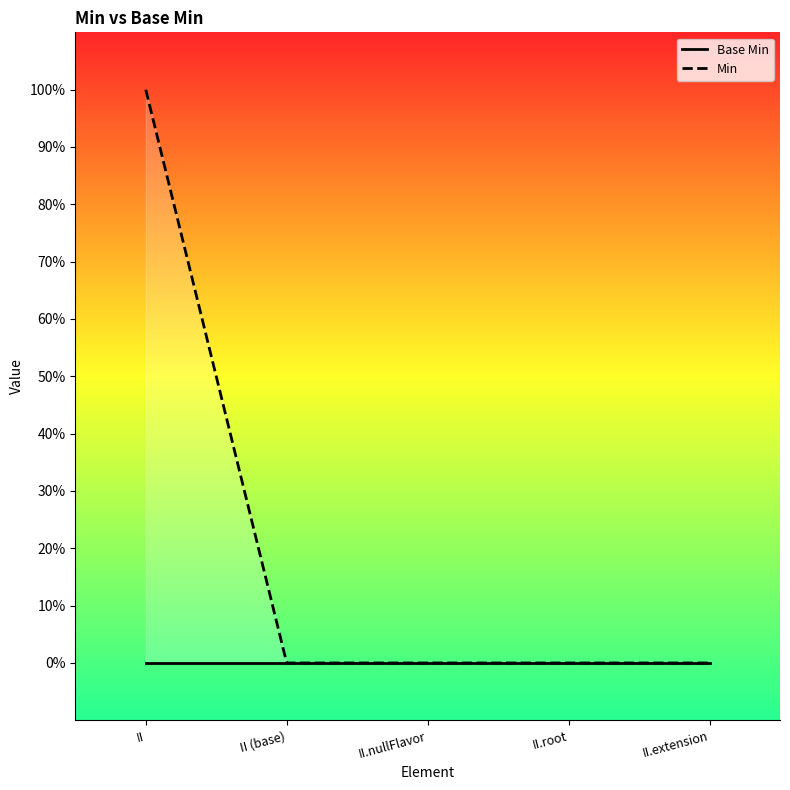

Which series changed the most between II (base) and II.extension?

Base Min